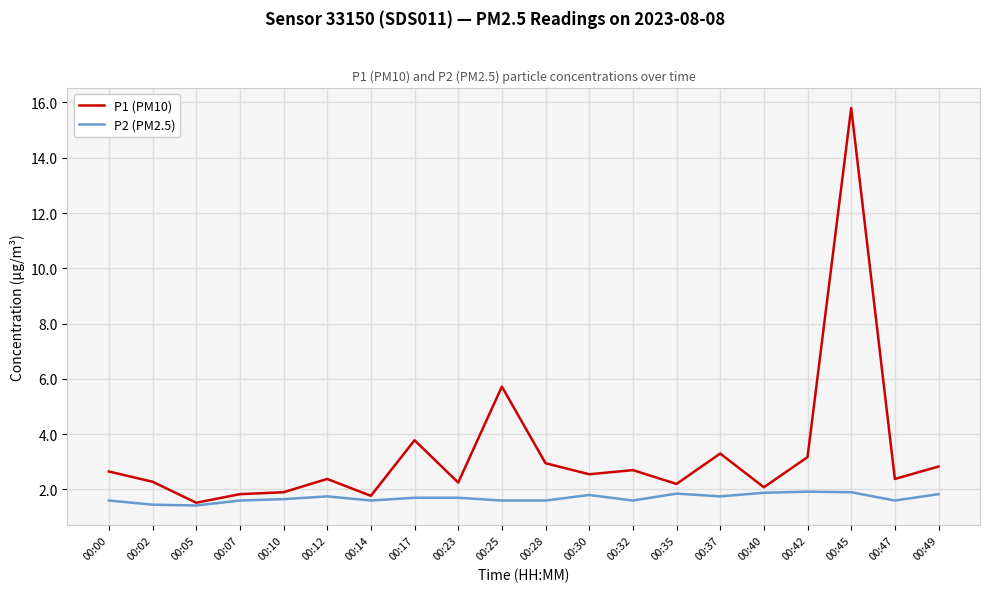

What is the difference between the highest and lowest values at 00:02?

0.8